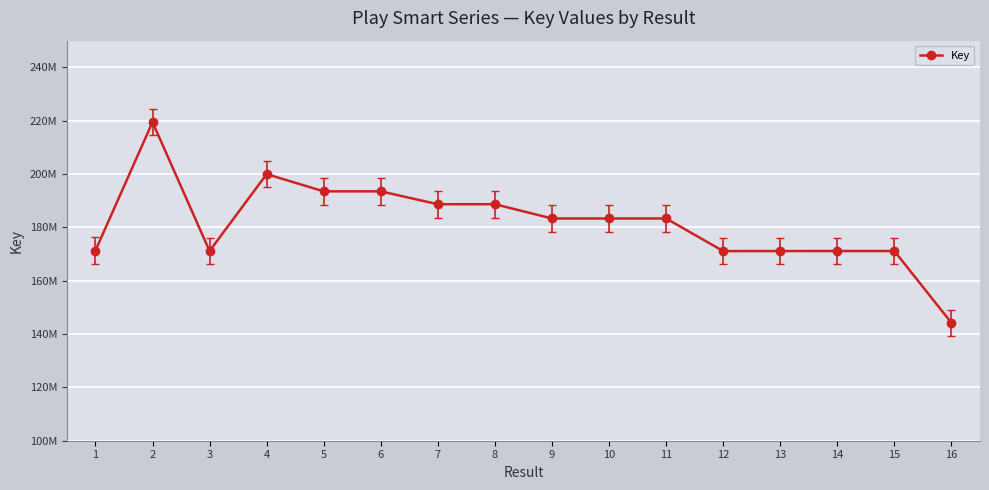

What is the difference between the values at 2 and 1?

48179568